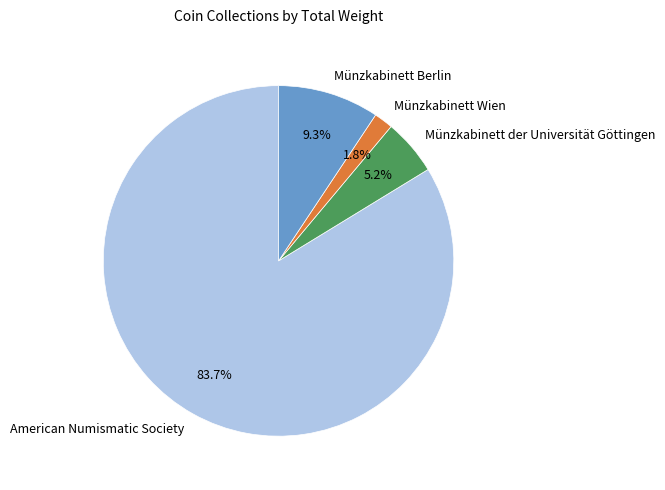

How much of the chart is everything except Münzkabinett der Universität Göttingen?

94.8%